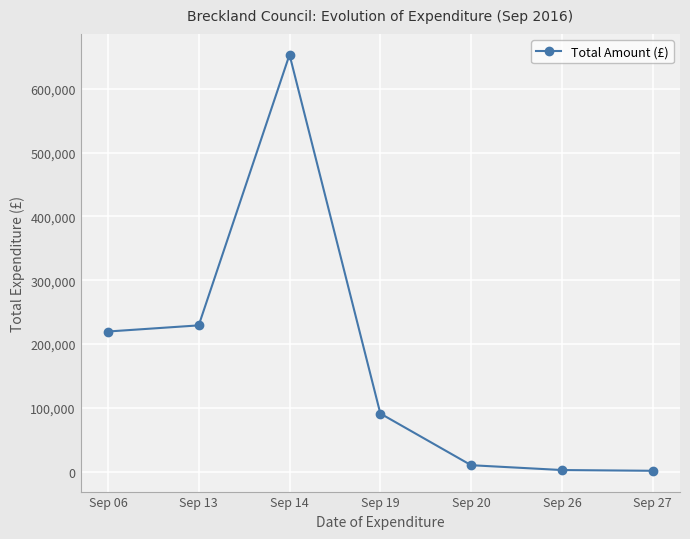

Which label corresponds to the largest value in the chart?

Sep 14